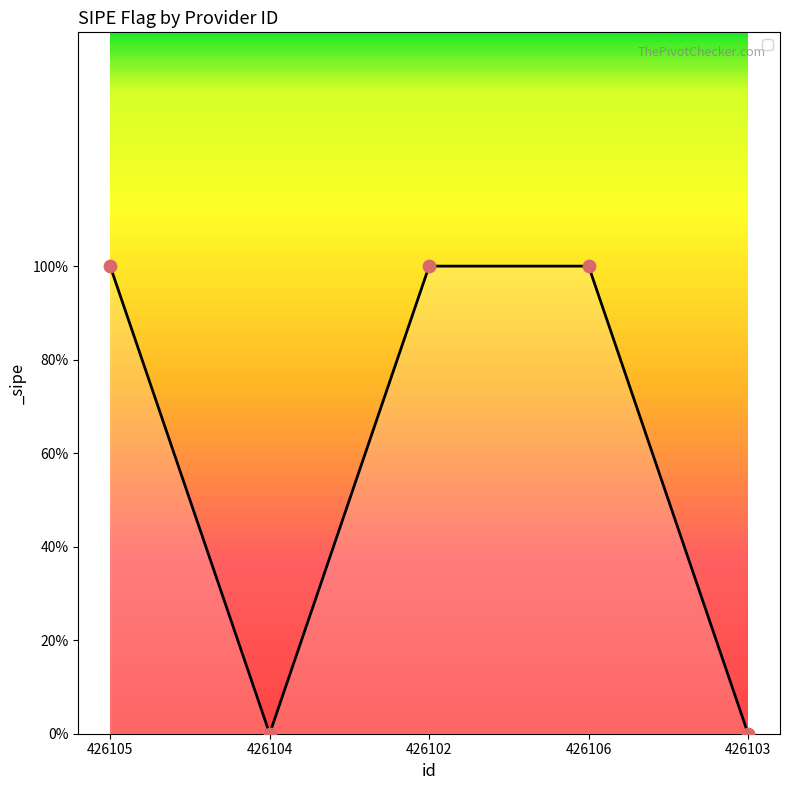

Which has a higher value, 426103 or 426102?

426102